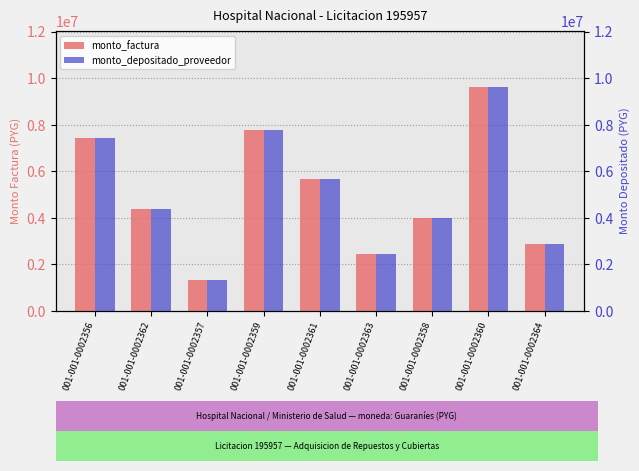

List the series in order of their peak value, lowest first.

monto_factura, monto_depositado_proveedor